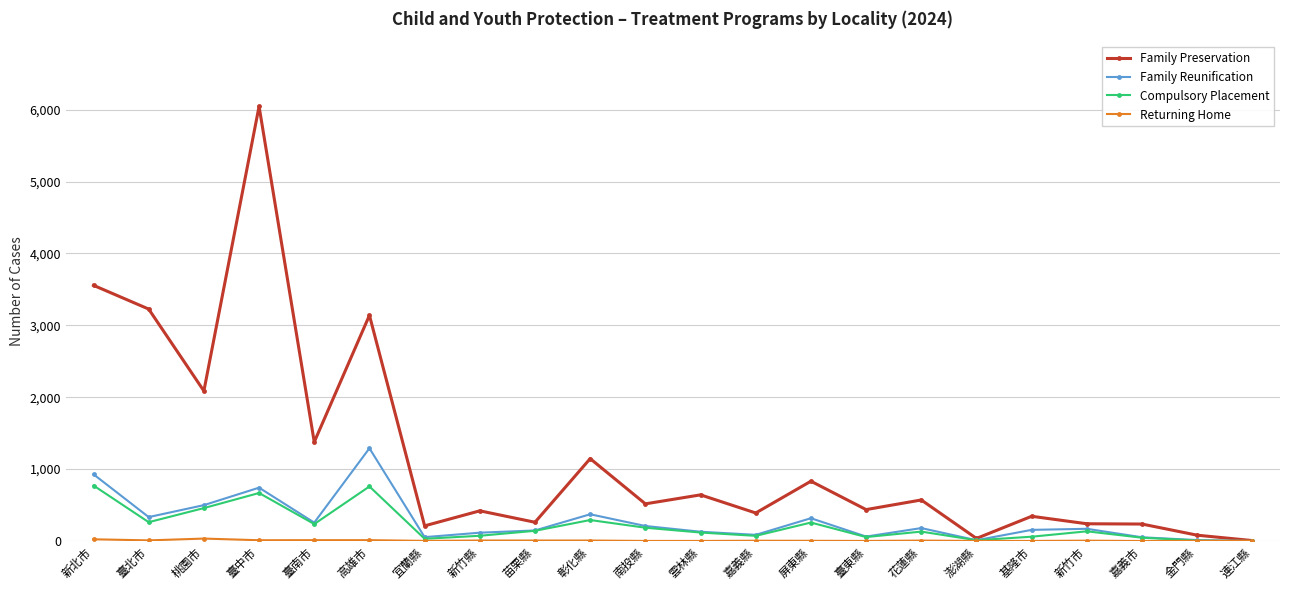

At which label does Family Reunification reach its peak?

高雄市